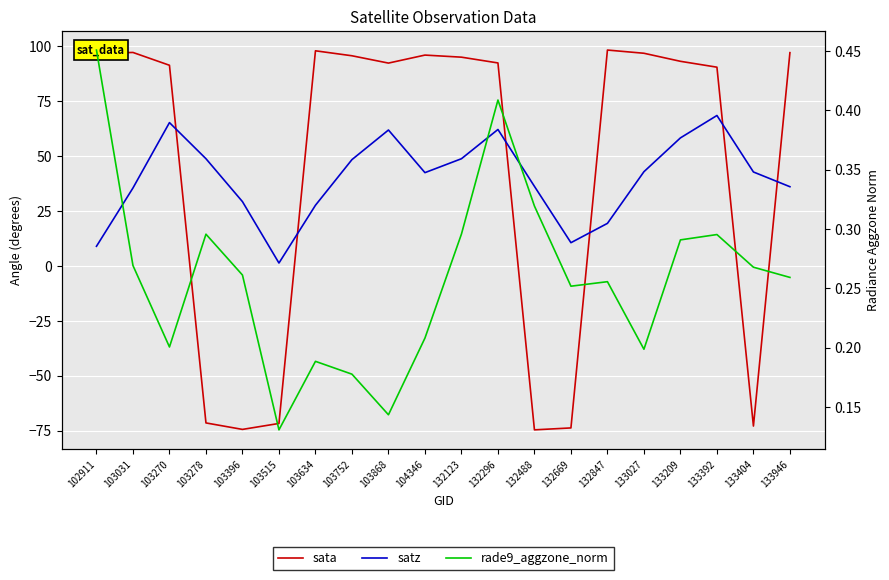

What is the highest value of the rade9_aggzone_norm series?

0.5